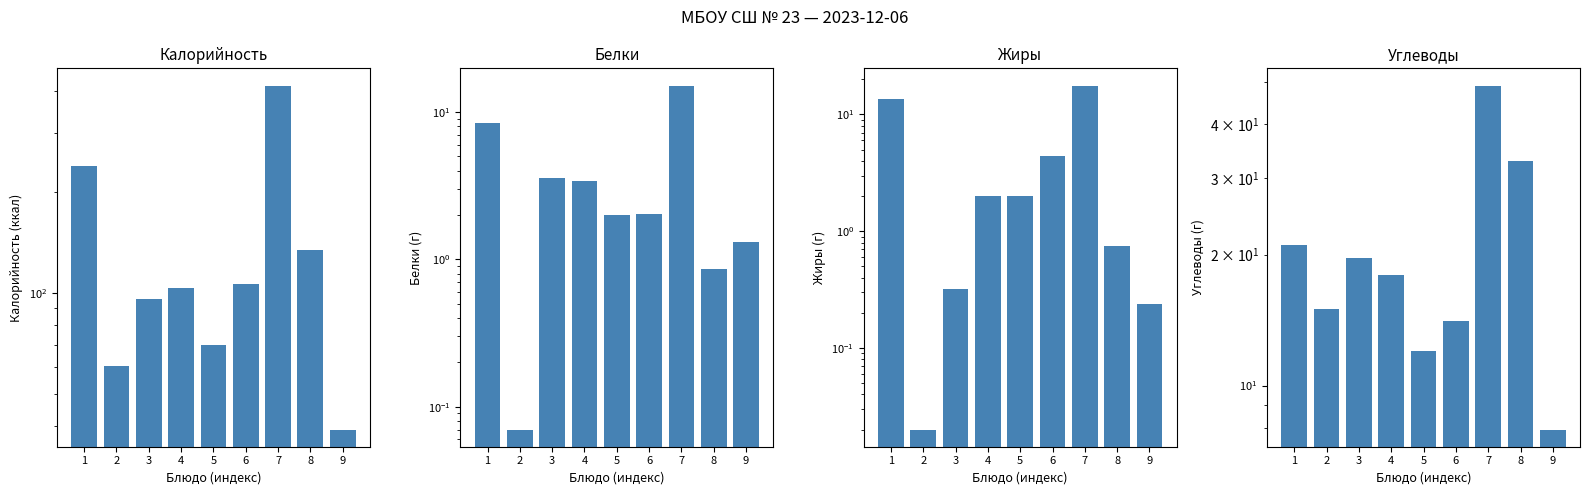

Which series has the largest total across all categories?

Калорийность